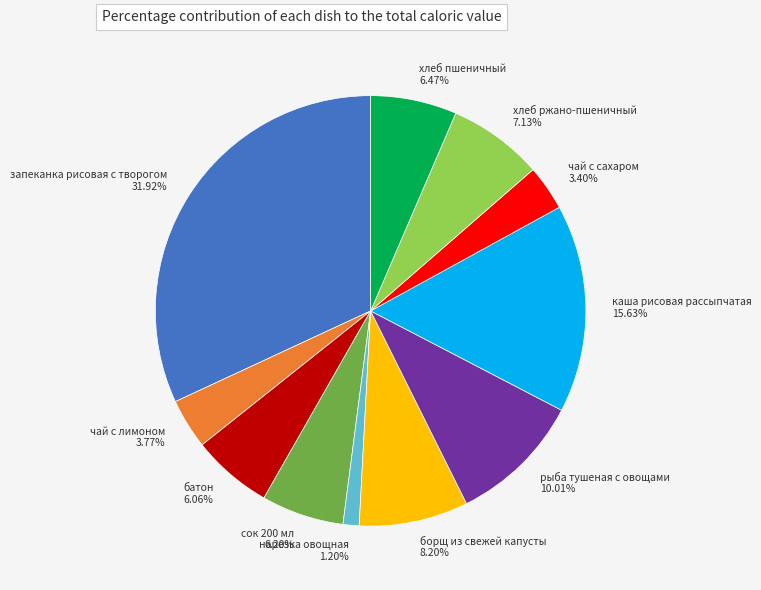

How many slices are in this pie chart?

11